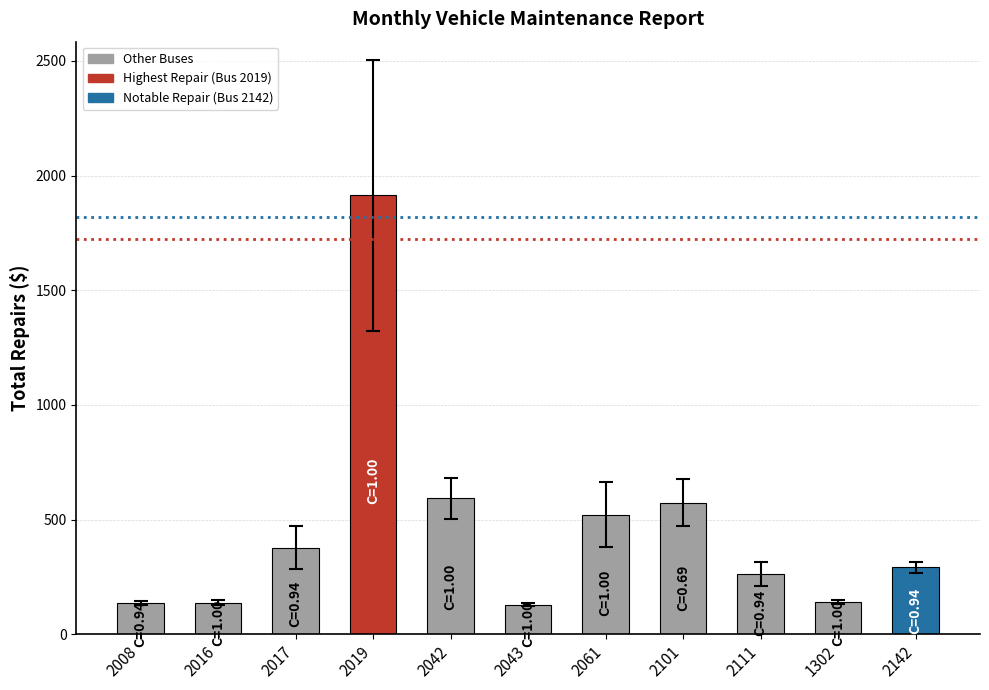

The value at 2019 is 1914. True or false?

True